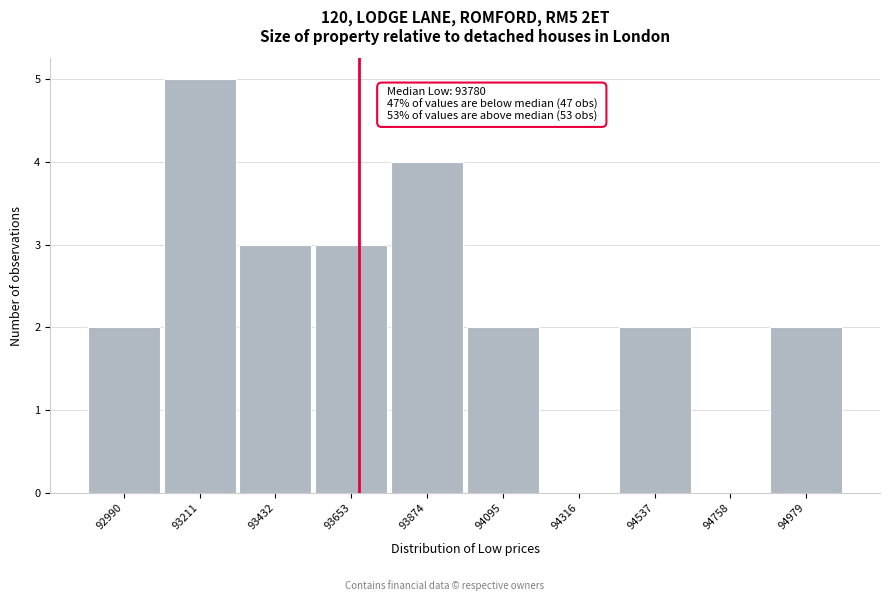

What is the sum of all values?

23